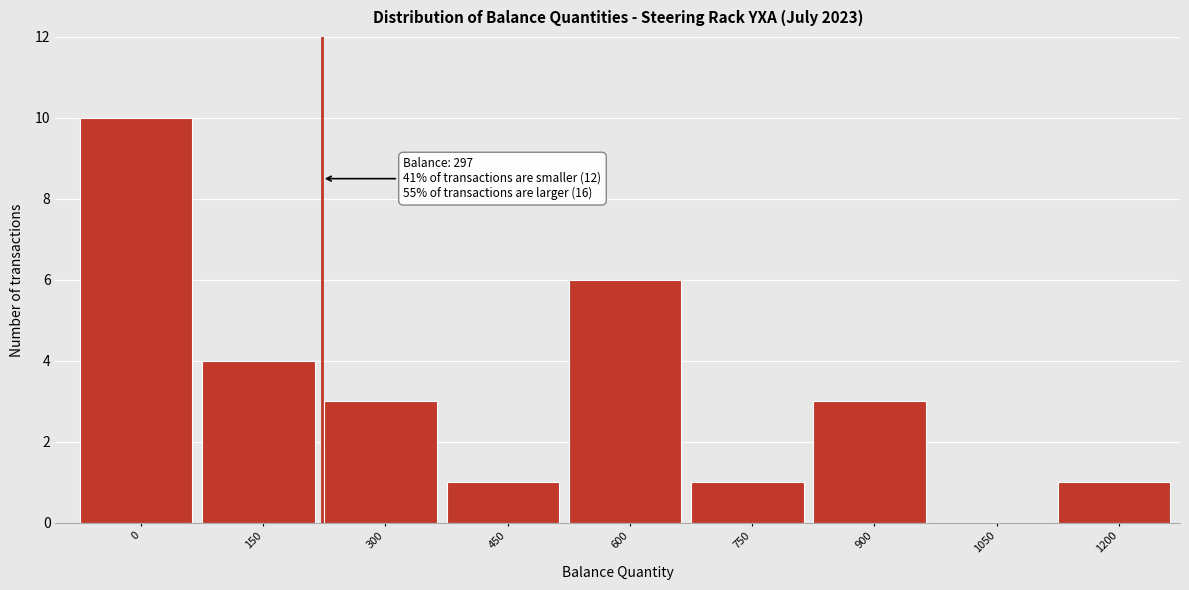

Reading left to right, transcribe all the data shown in this chart.

0=10	150=4	300=3	450=1	600=6	750=1	900=3	1050=0	1200=1